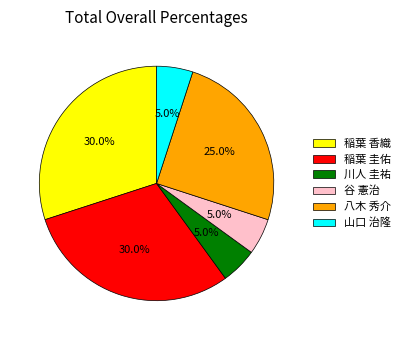

Do 谷 憲治 and 八木 秀介 together represent more than half of the pie?

No